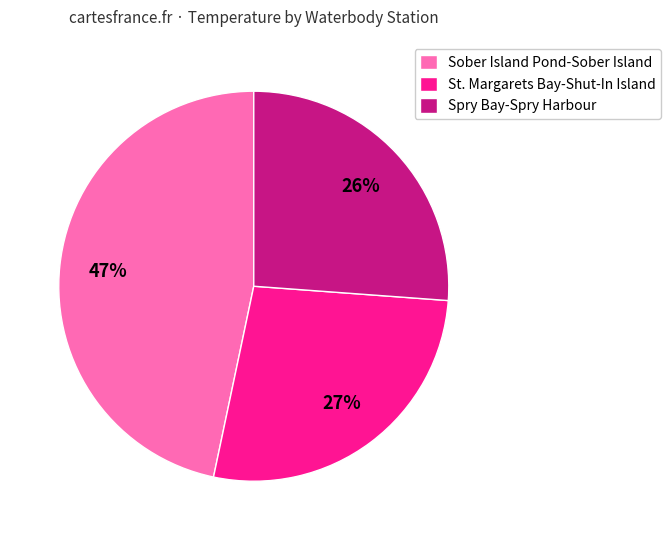

To the nearest percent, what is the difference between the largest and smallest slice percentages?

21%